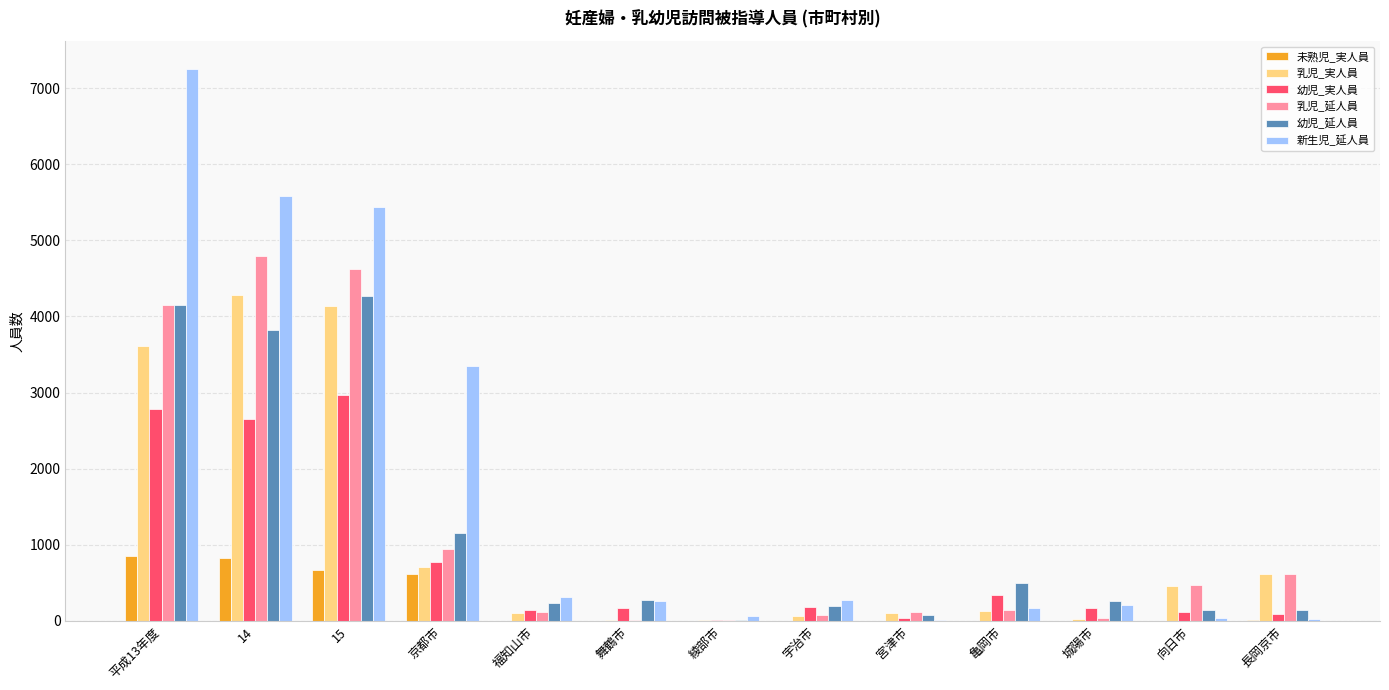

Where is 乳児_延人員 nearest to the value 2396?

京都市